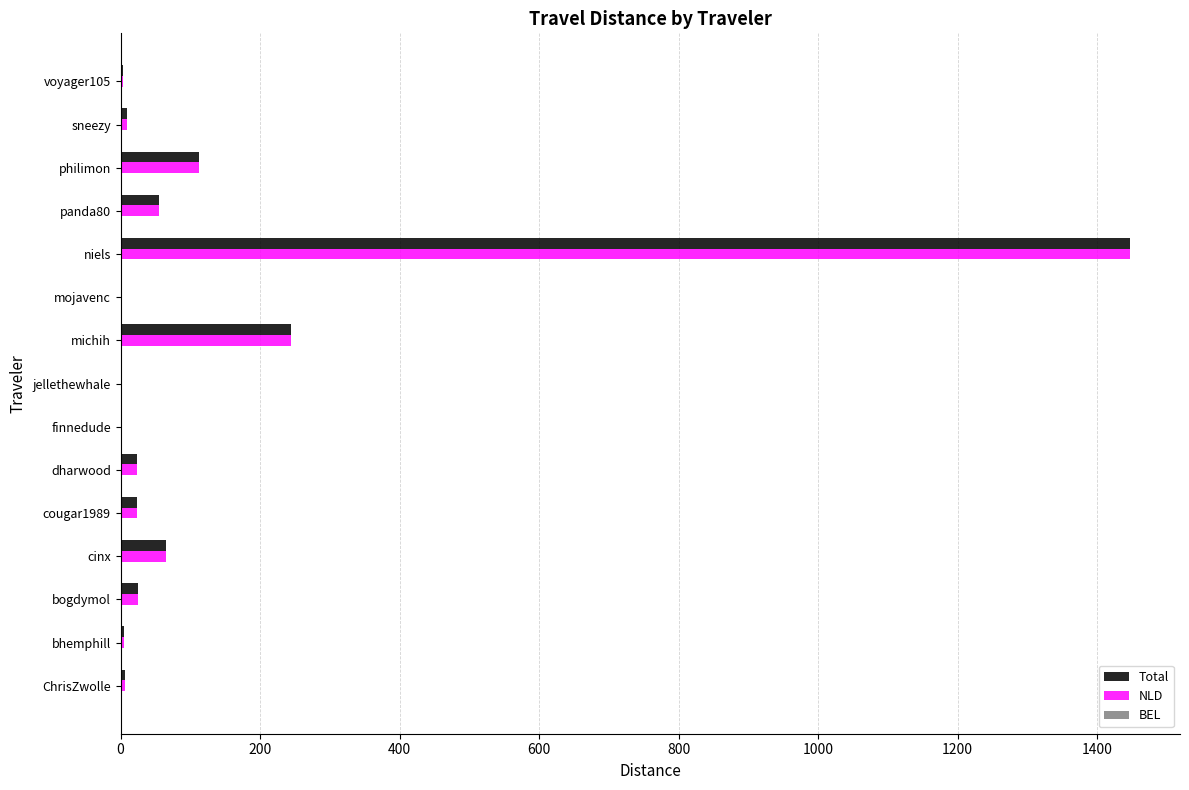

Count the number of data series in this chart.

3